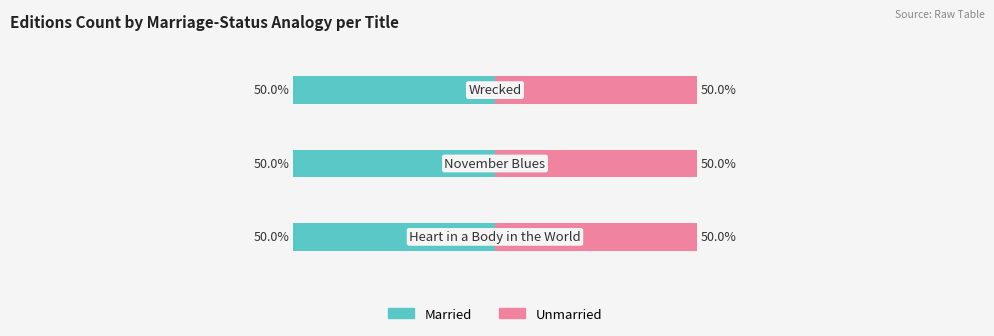

At which category is the sum across all series the highest?

Heart in a Body in the World